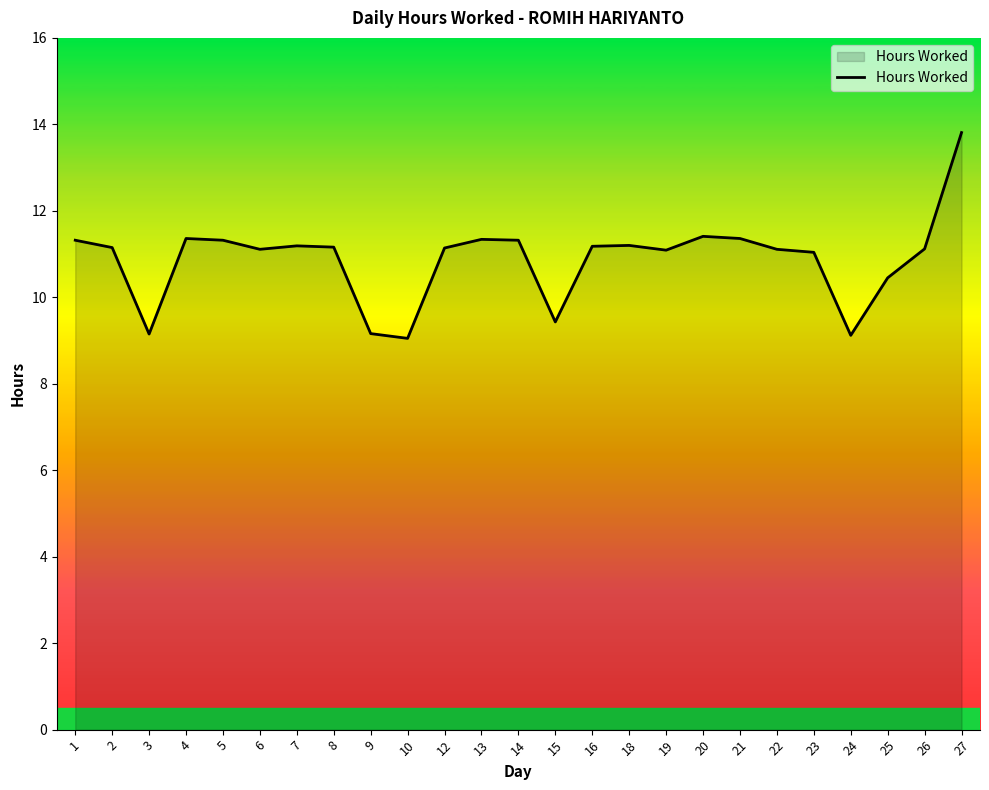

True or false: the data shows 5.4 at 21.

False